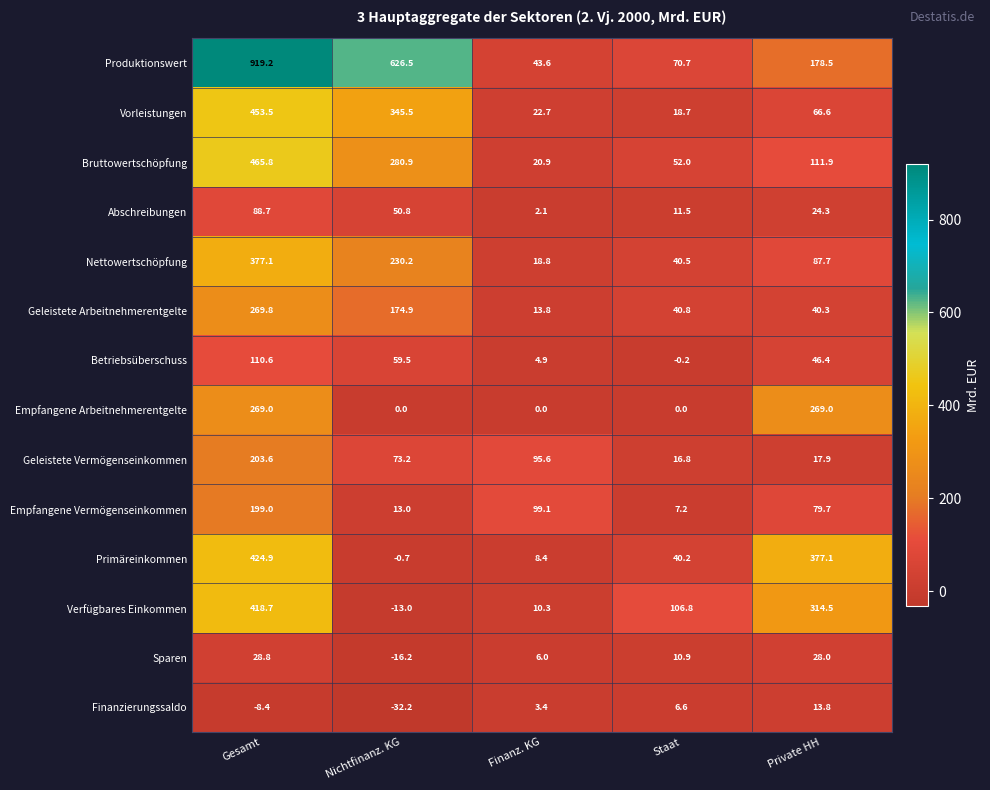

The Empfangene Arbeitnehmerentgelte series shows -139.9 at Staat. True or false?

False